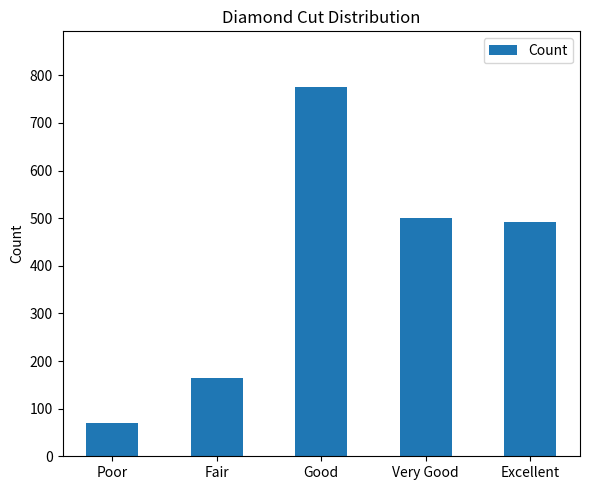

Does the chart contain any negative values?

No